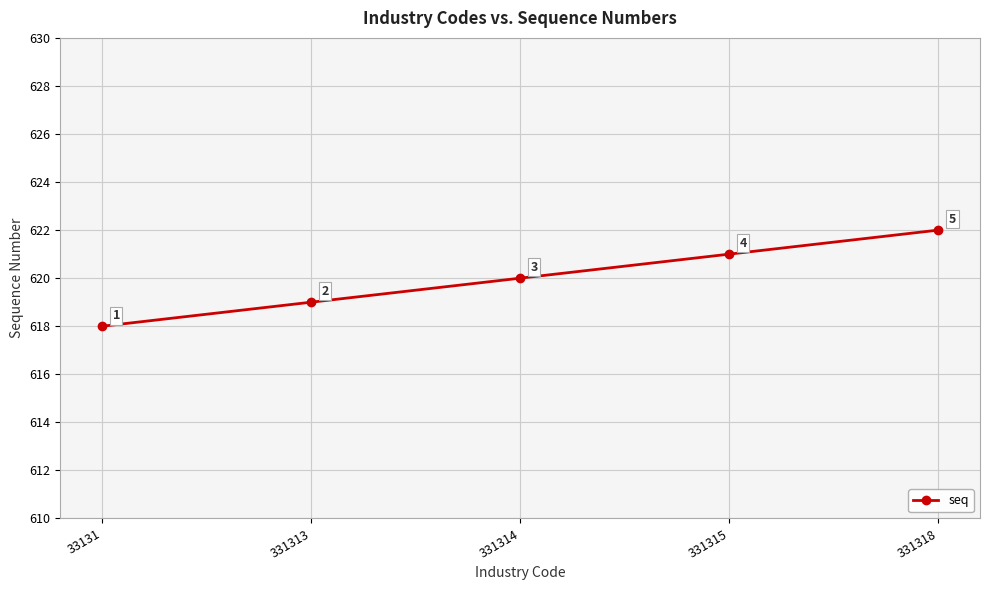

Count the values in the range 619 to 621.

3